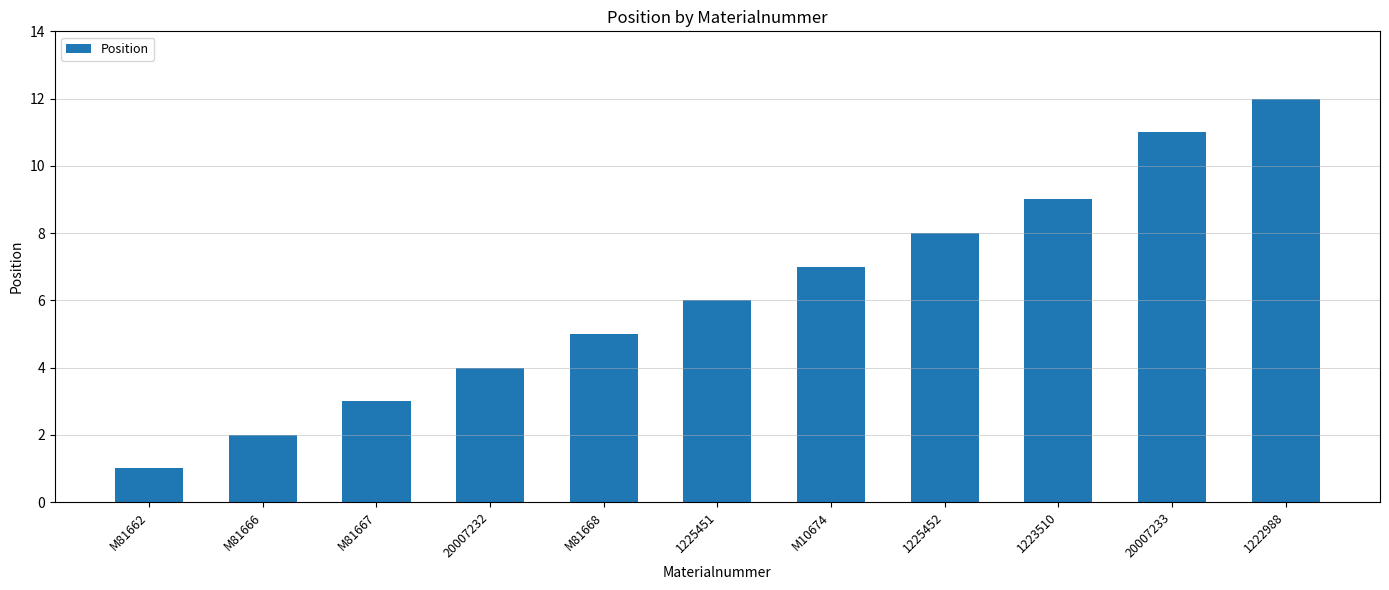

Reading left to right, extract all data points from this chart.

M81662=1	M81666=2	M81667=3	20007232=4	M81668=5	1225451=6	M10674=7	1225452=8	1223510=9	20007233=11	1222988=12